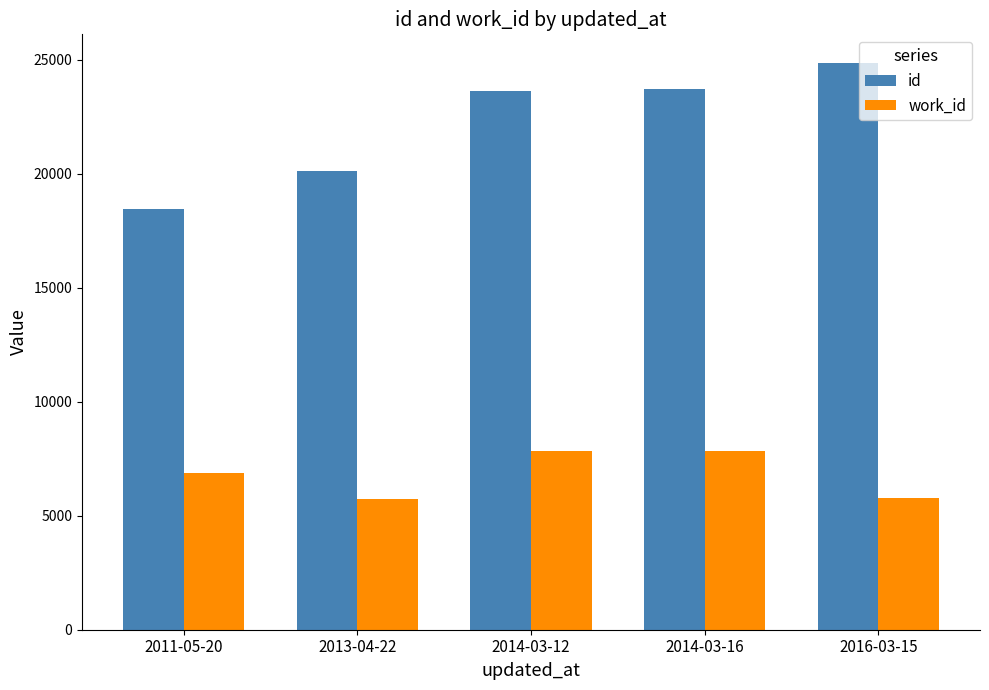

What are all the series names shown in the legend?

id, work_id